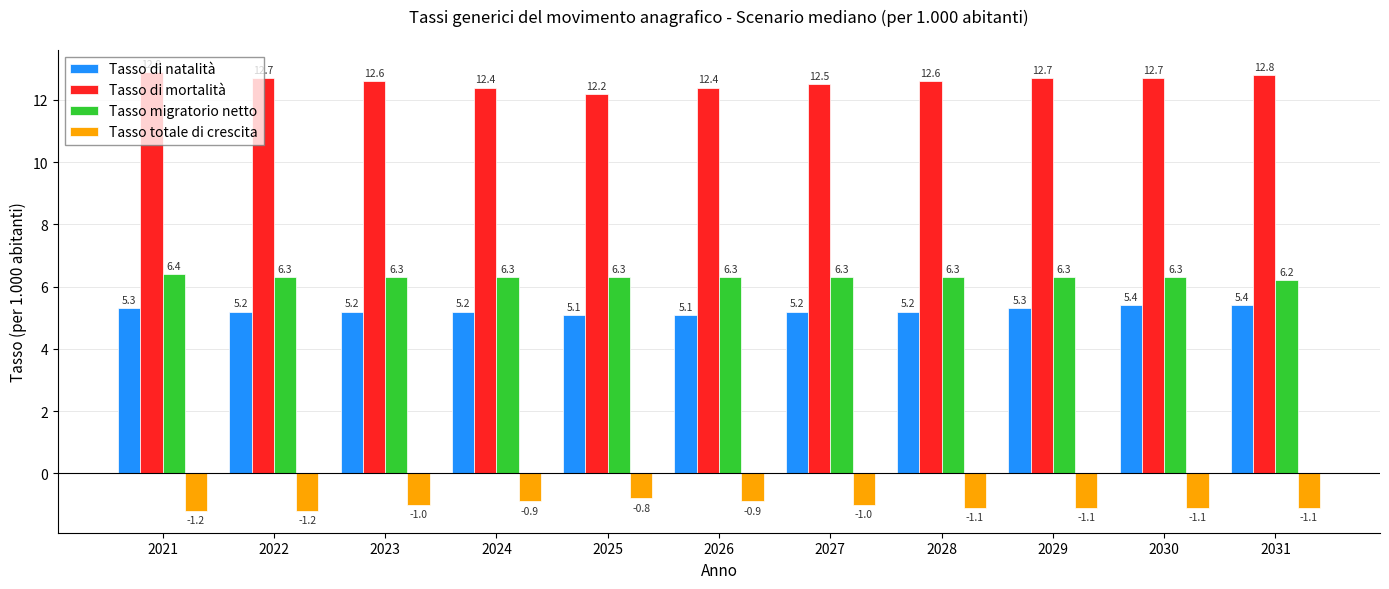

What is the sum of the Tasso di natalità values at 2028 and 2023?

10.4